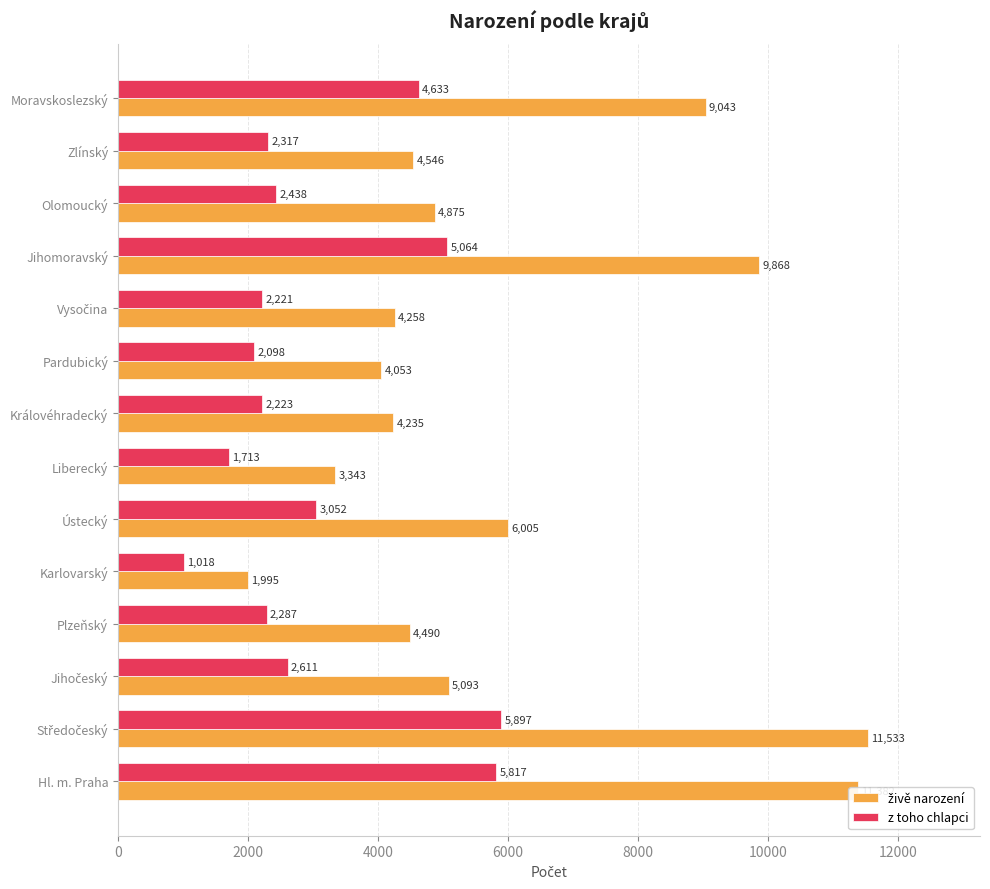

The value of z toho chlapci at Hl. m. Praha is 9114. True or false?

False